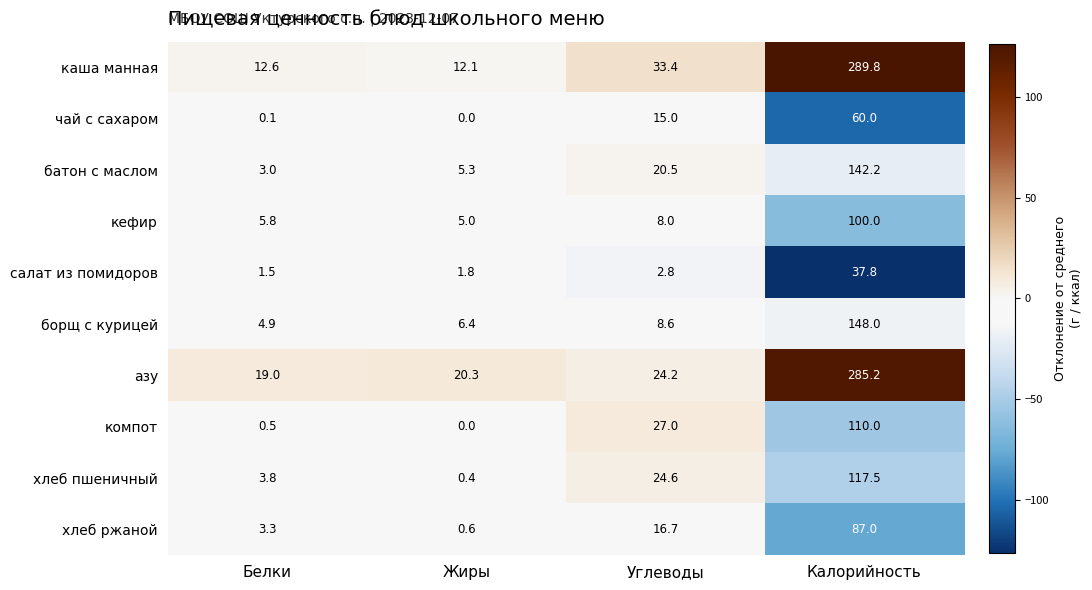

Is the value of азу at Углеводы greater than the value of борщ с курицей at Углеводы?

Yes